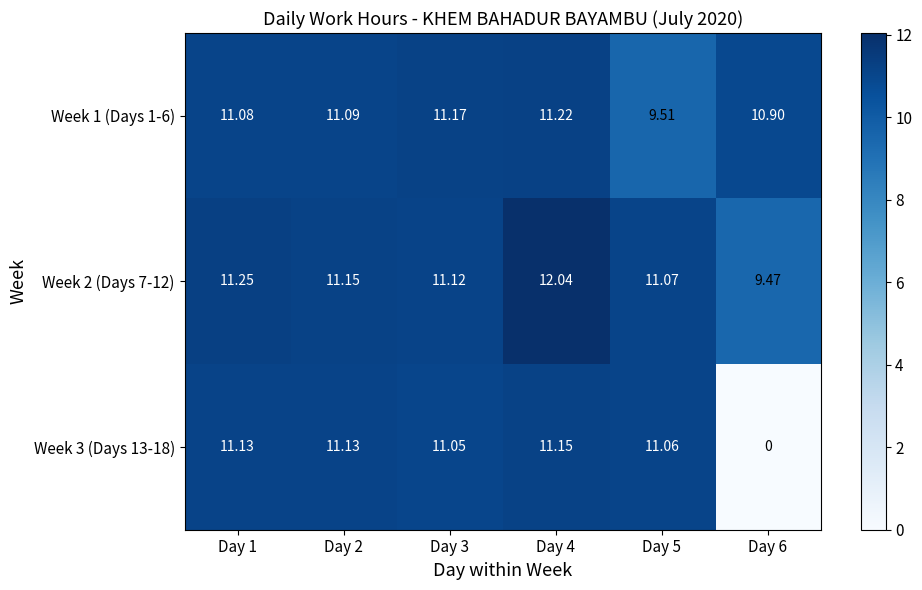

How many distinct data groups are displayed?

3